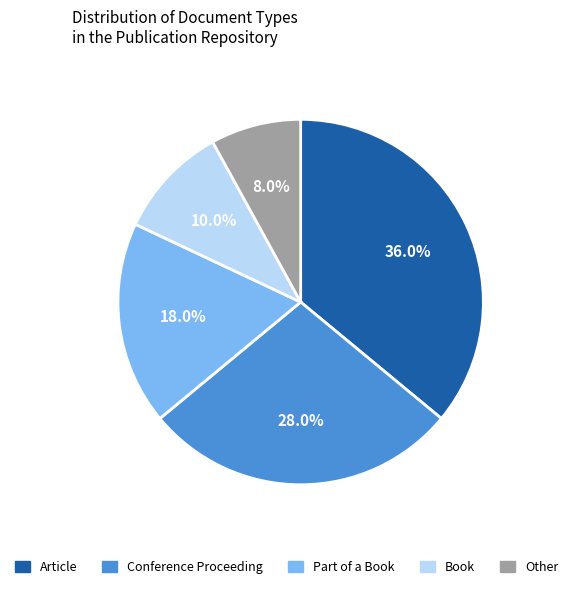

Approximately how many times larger is the value at Other compared to Conference Proceeding?

0.3